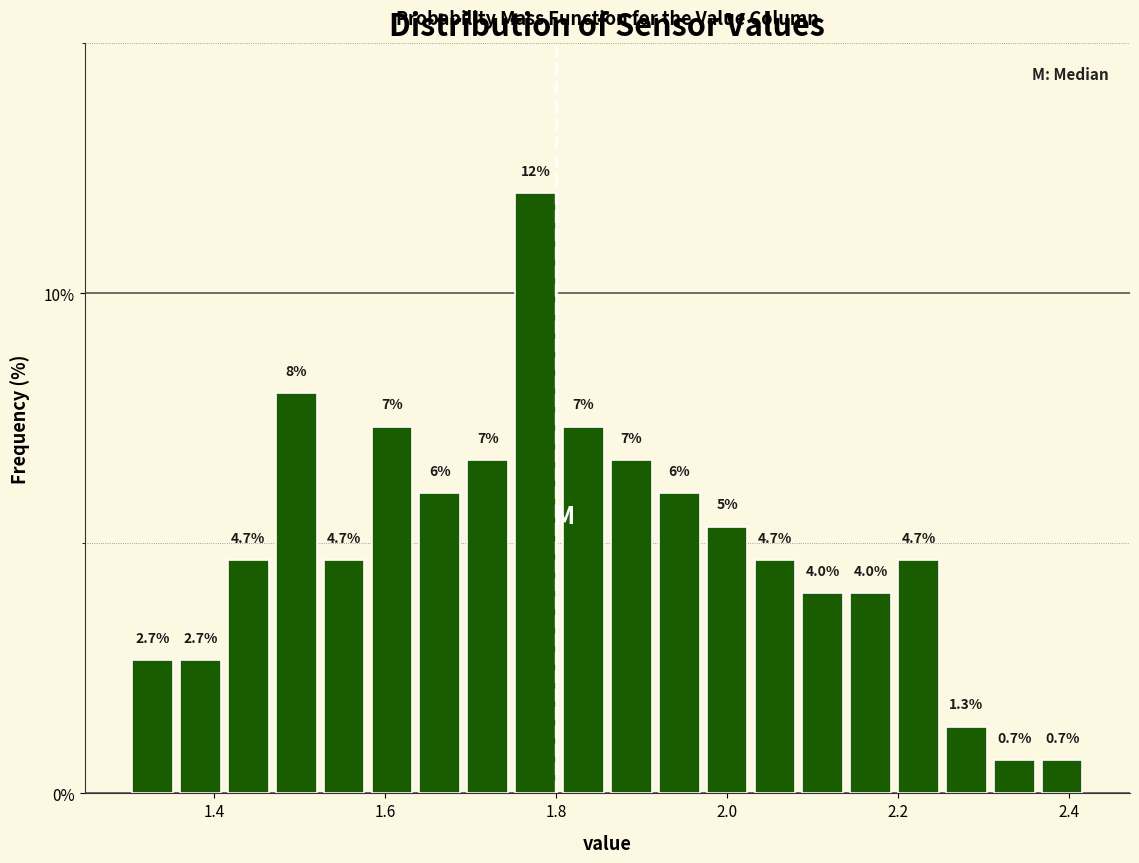

Read against the x-axis, roughly where is the centre of the tallest bar?

1.78